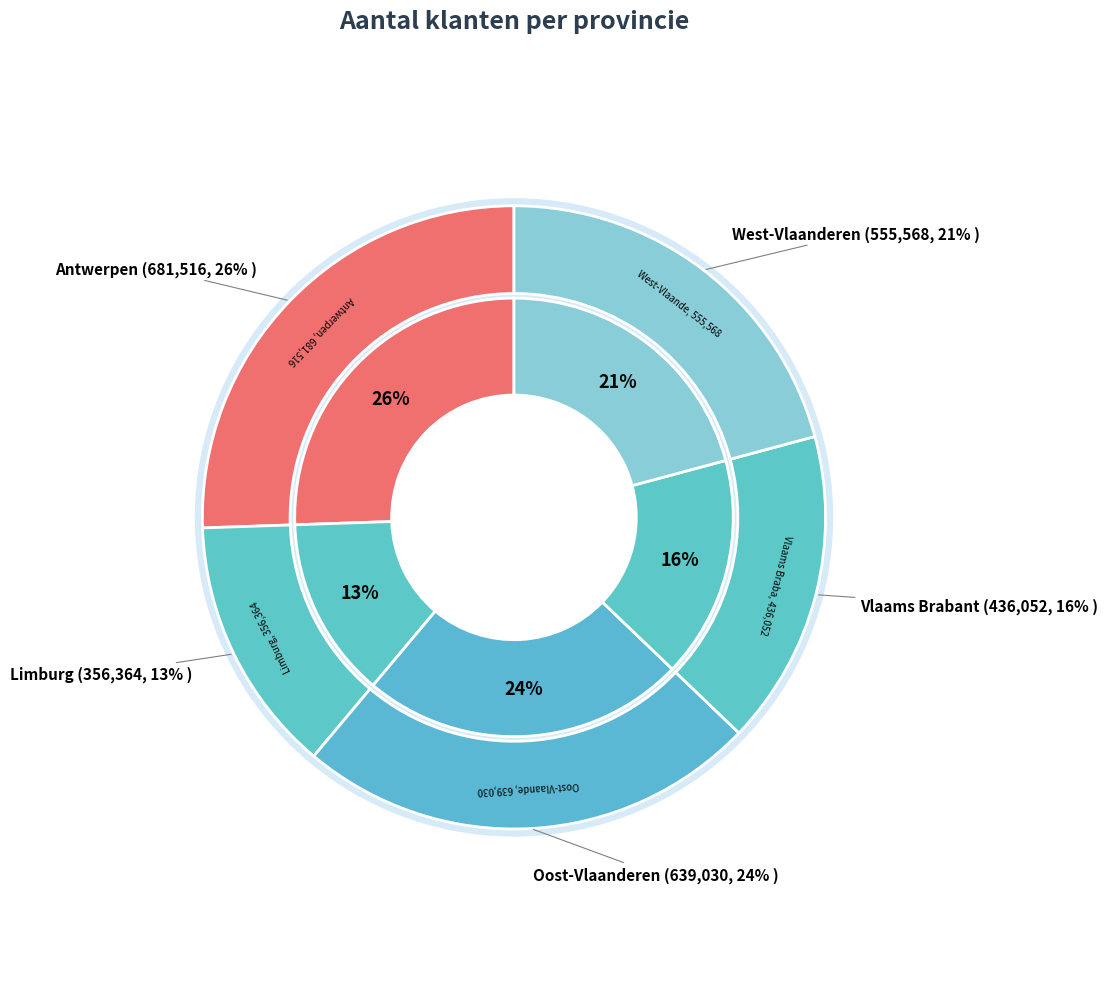

Between Vlaams Brabant and Antwerpen, which is larger?

Antwerpen